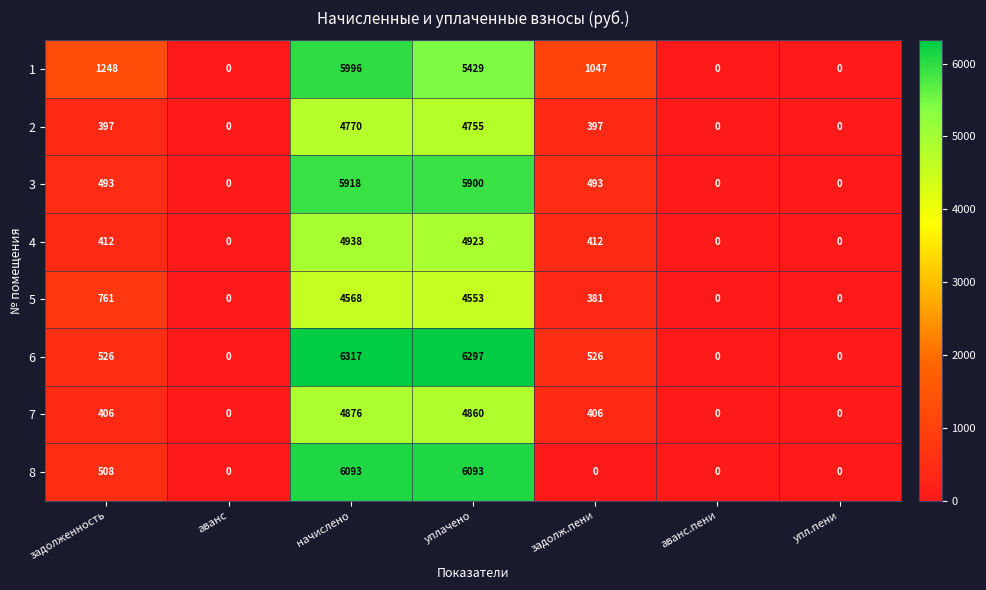

Count the number of data series in this chart.

8